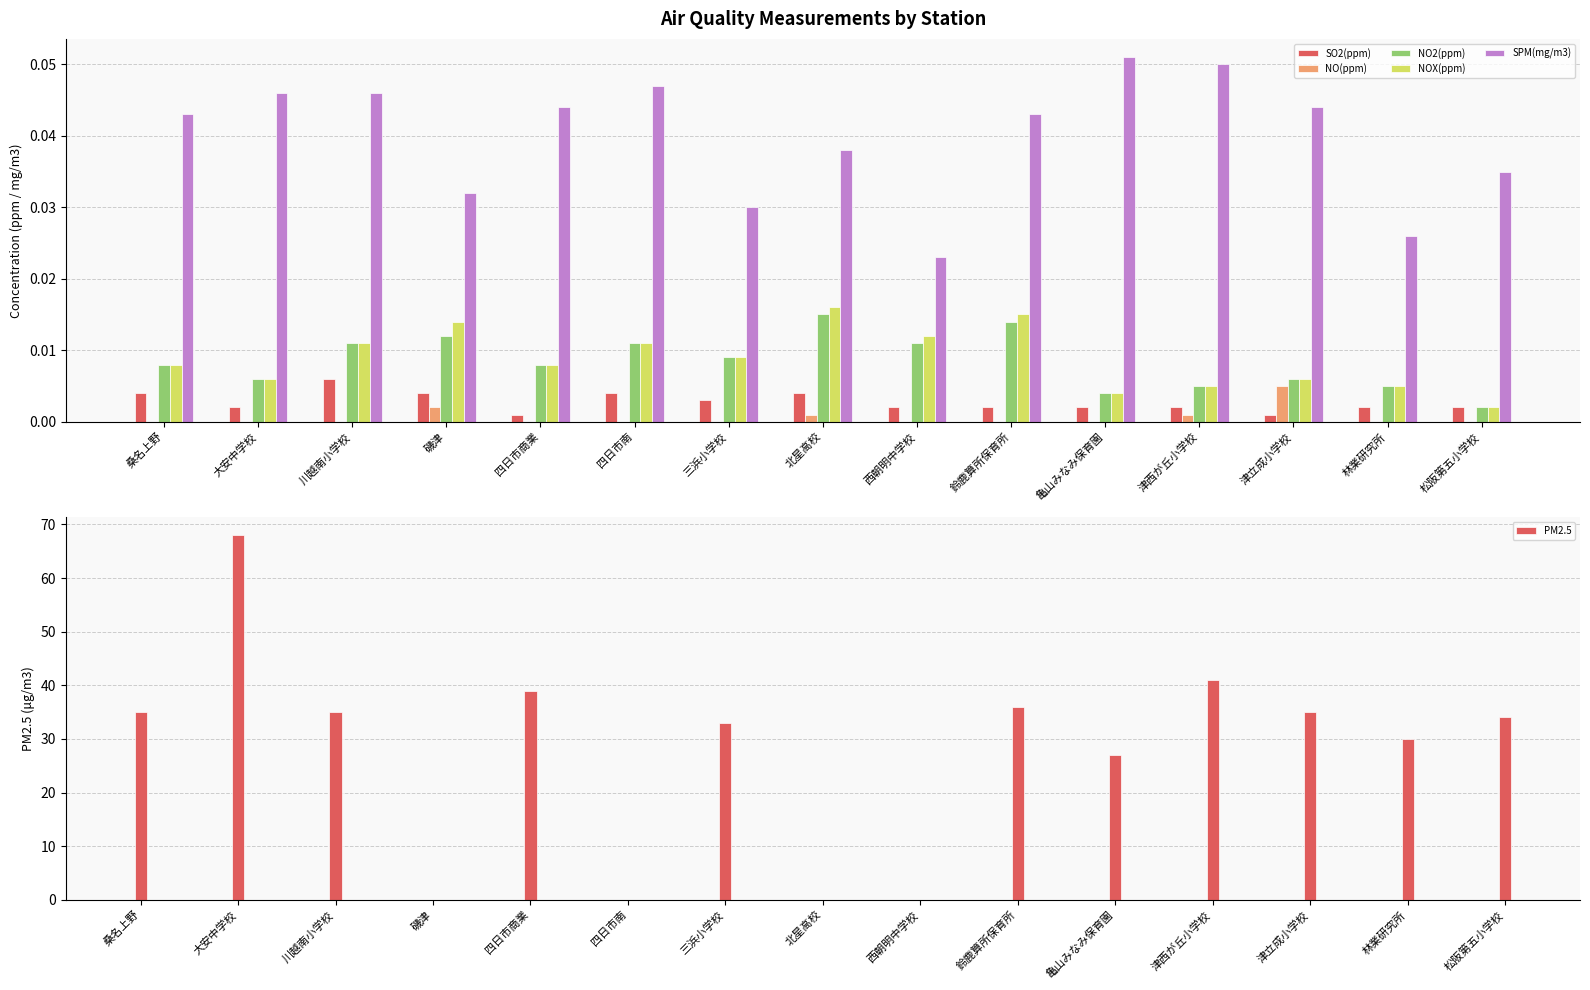

True or false: SPM(mg/m3) has a value of 0.0 at 松阪第五小学校.

False